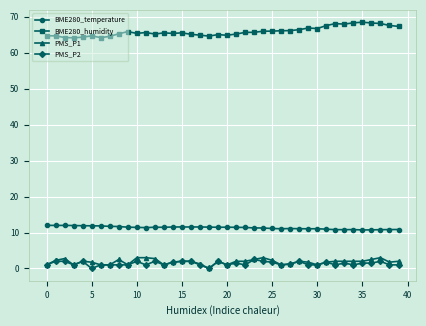

At how many categories does at least one series exceed 34?

40